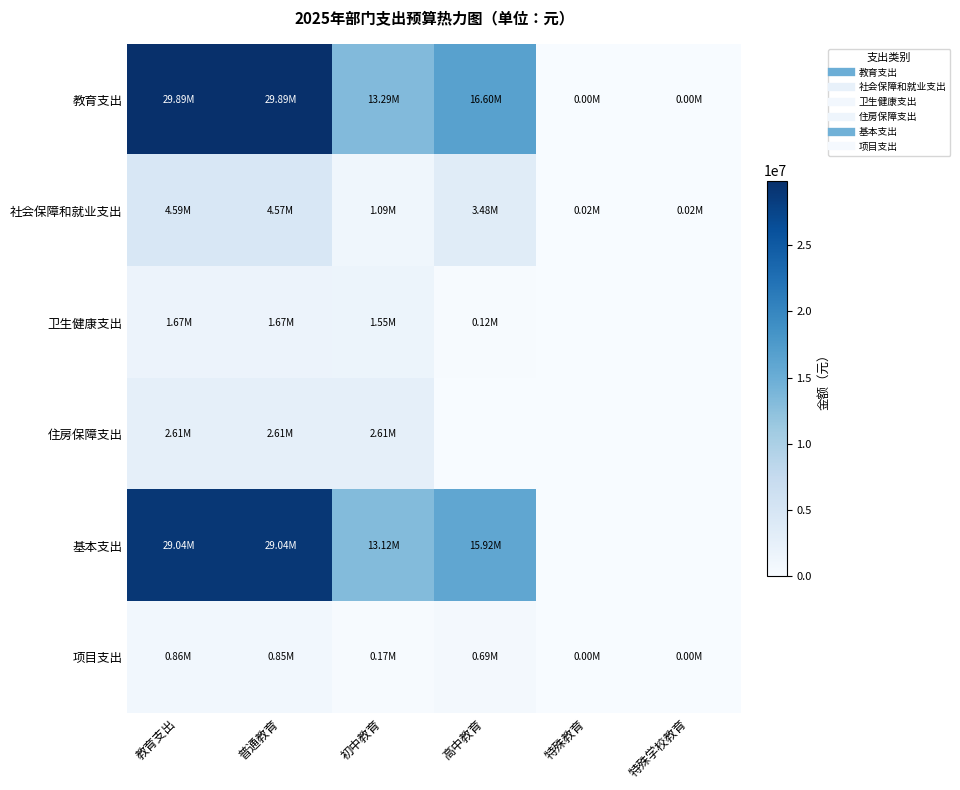

Which series has the widest spread of values?

教育支出